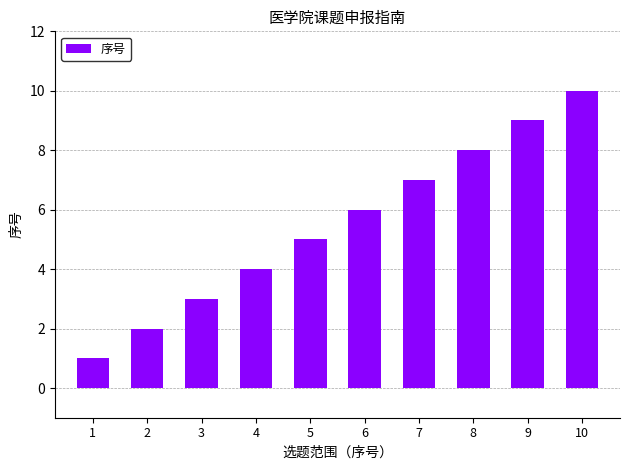

The value at 8 is 8. True or false?

True